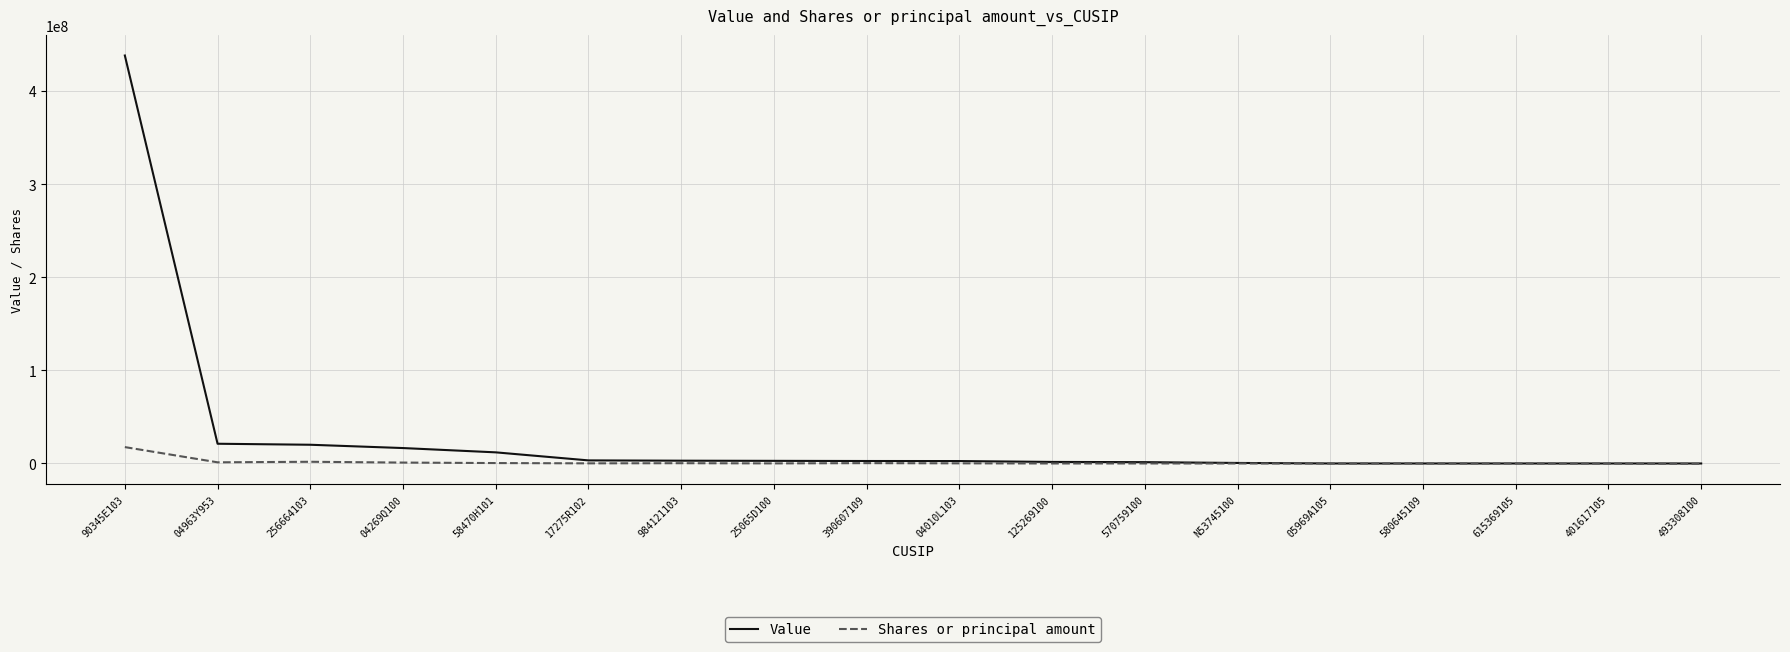

At which category is the sum across all series the highest?

90345E103